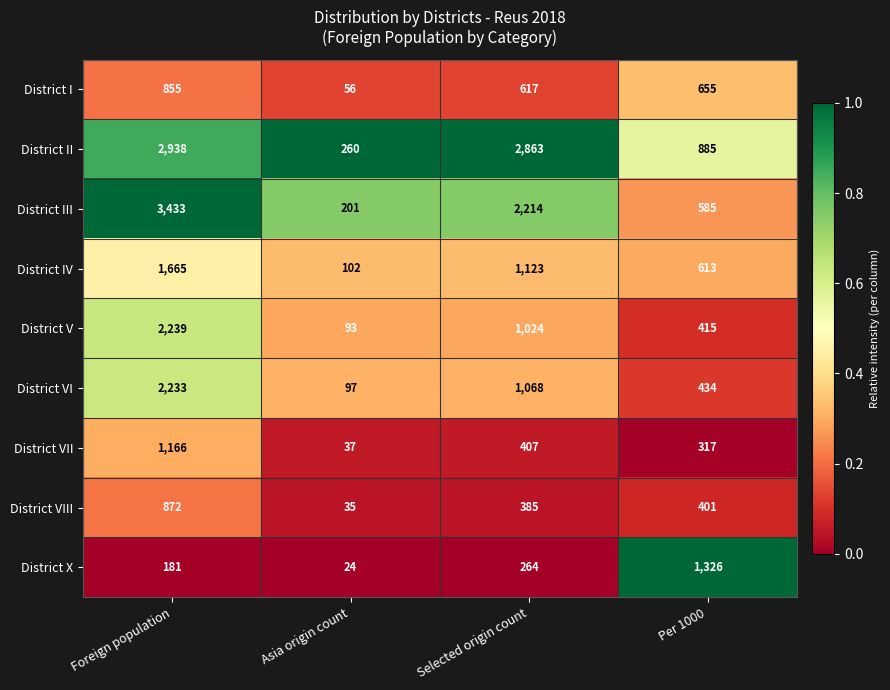

Where does the District I series first go above 655?

Foreign population